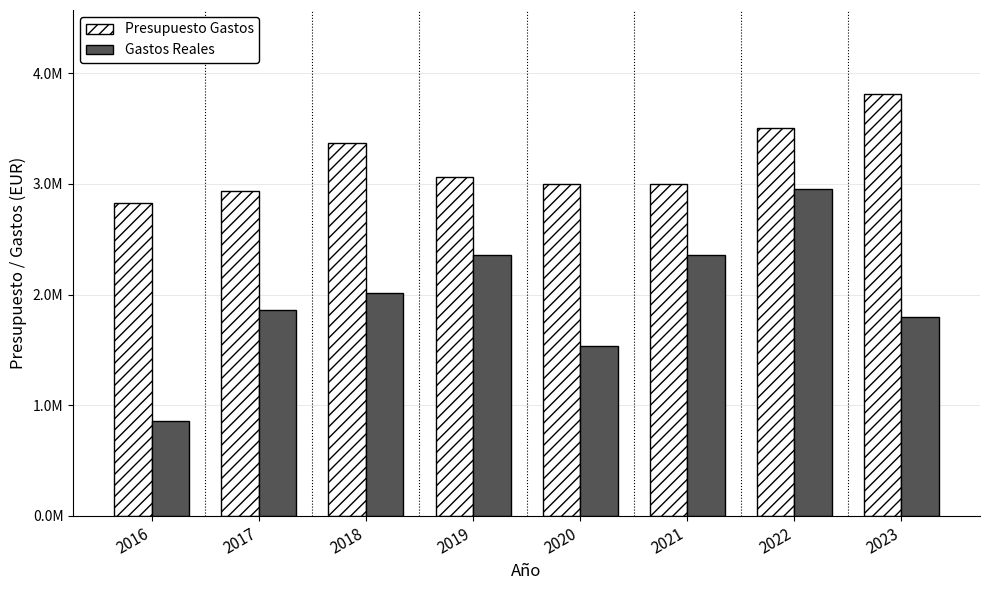

Are the bars horizontal?

No